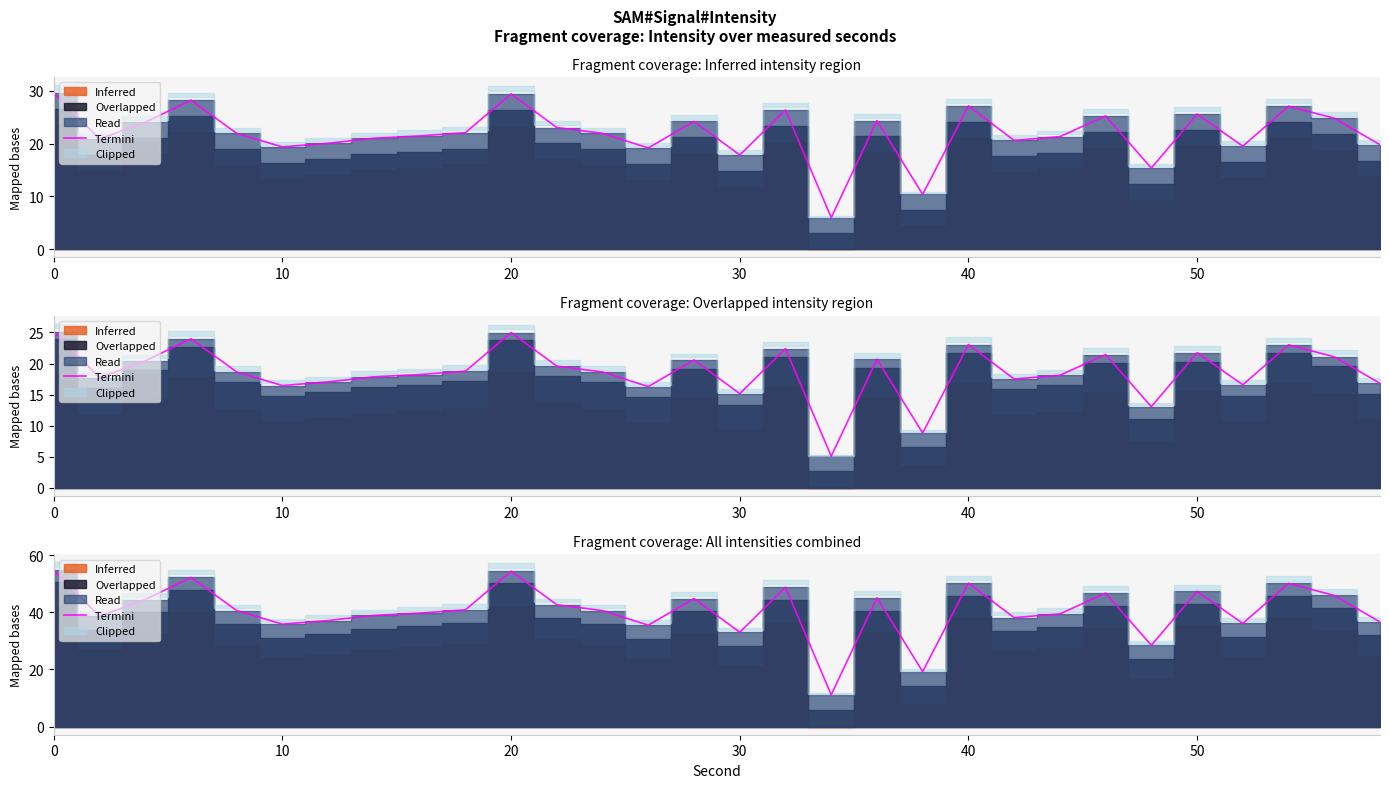

How many points are higher than both their immediate neighbors (excluding endpoints)?

9